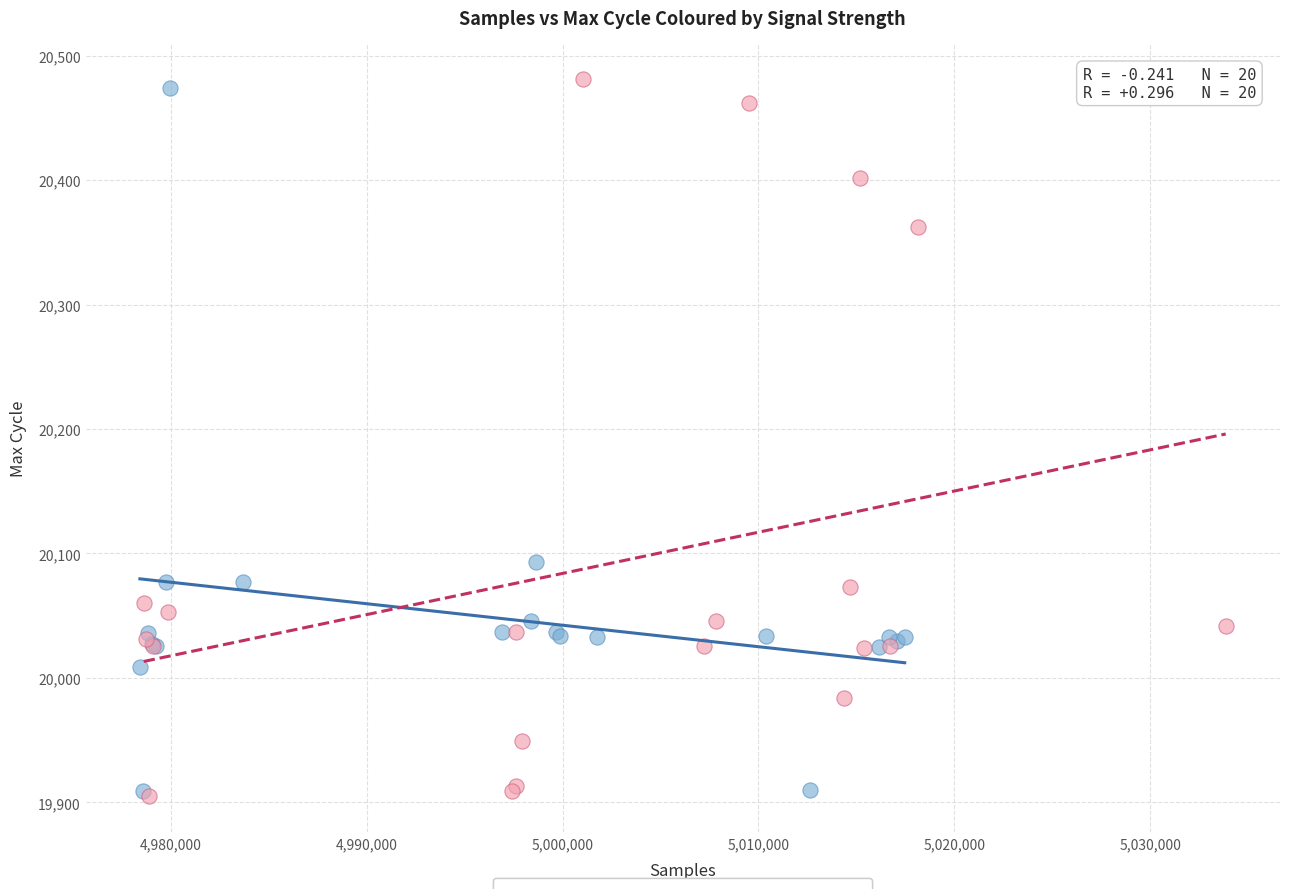

What are all the series names shown in the legend?

Signal ≥ -84 dBm, Signal < -84 dBm